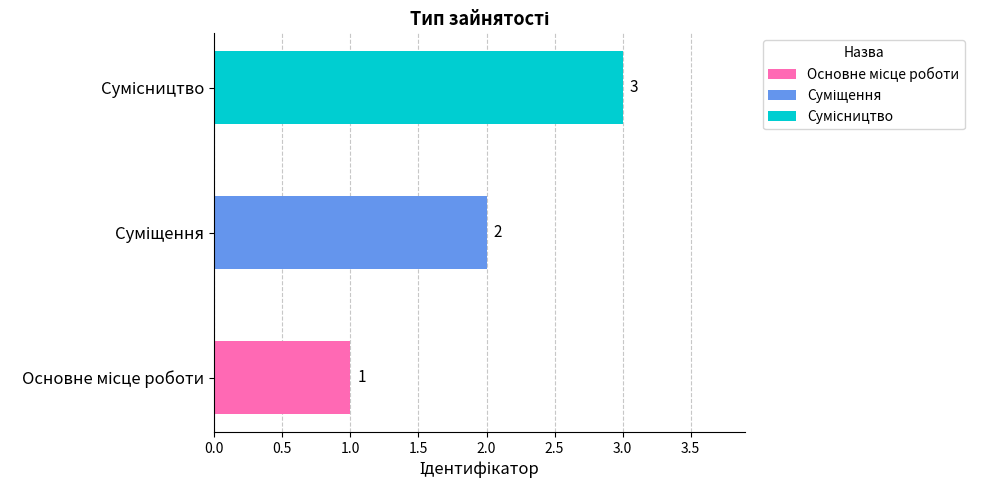

What position from the right is Суміщення?

2